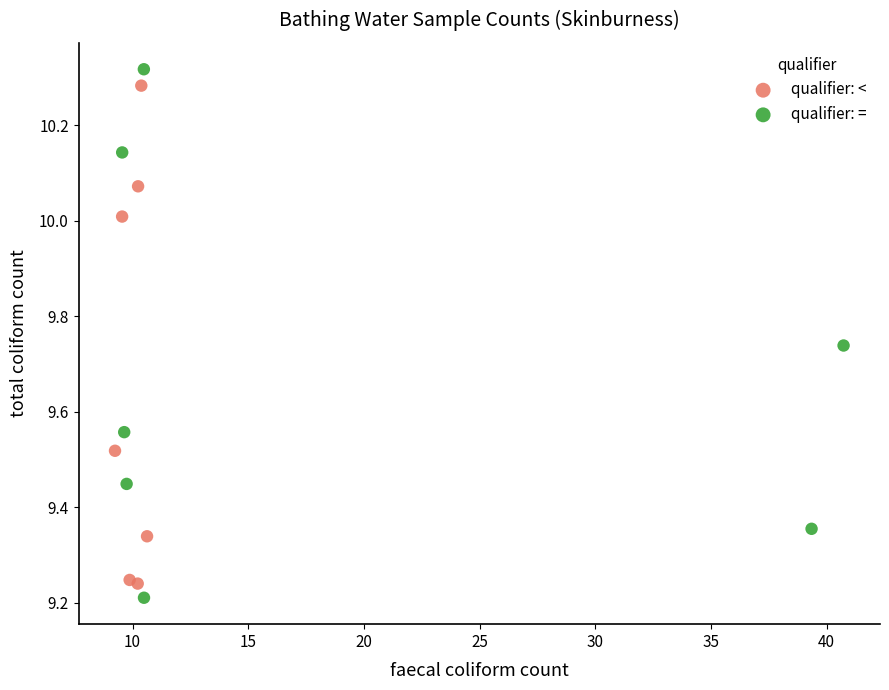

What are all the series names shown in the legend?

qualifier: <, qualifier: =